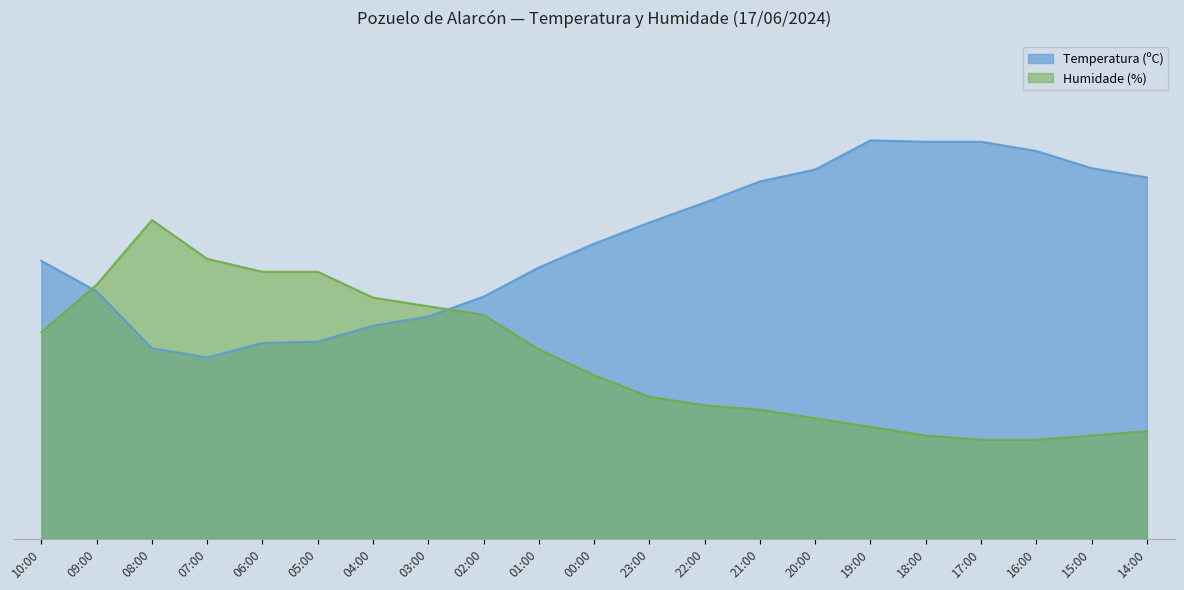

How many values in the Temperatura (ºC) series are below 22?

10